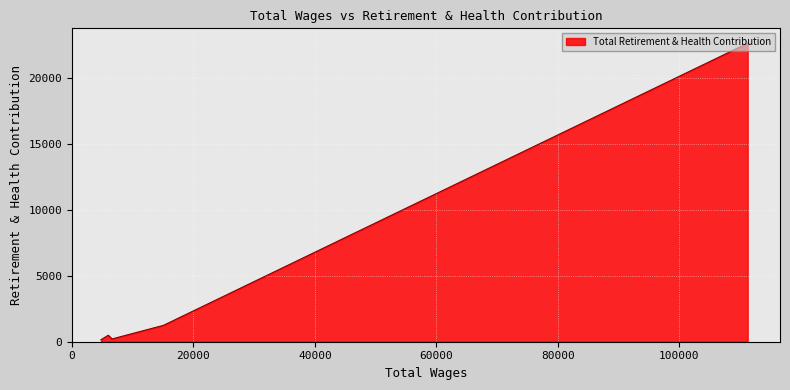

What is the average value?

4943